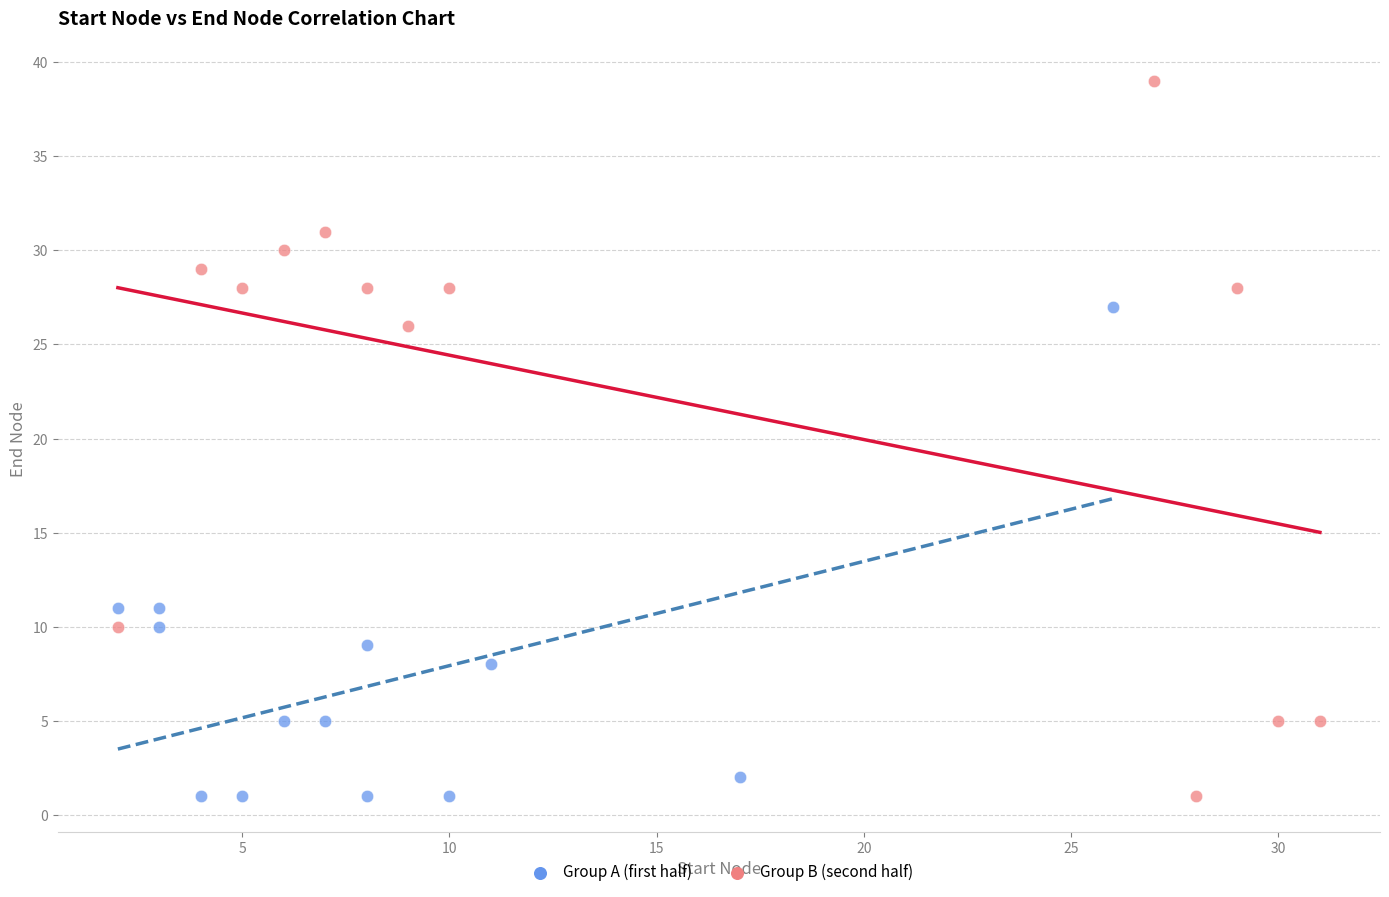

Which series reaches the maximum Y coordinate?

Group B (second half)